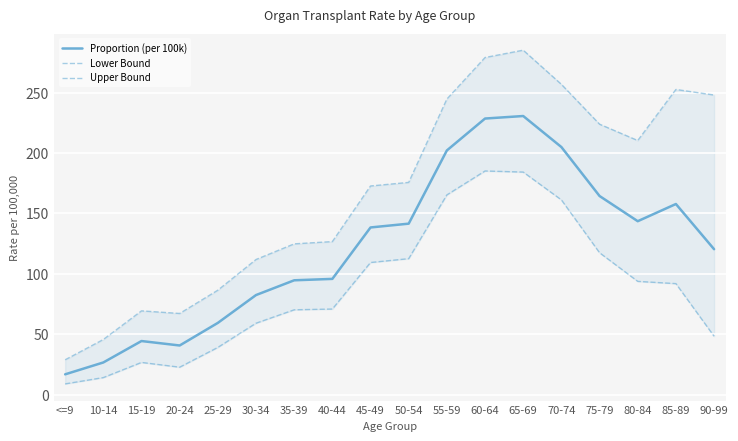

Rank the series by their average value, from lowest to highest.

Lower Bound, Proportion (per 100k), Upper Bound